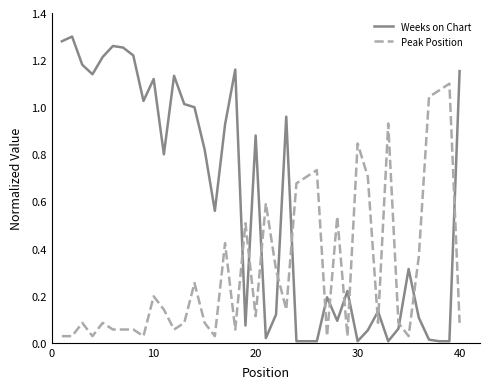

At how many categories does at least one series exceed 0?

40